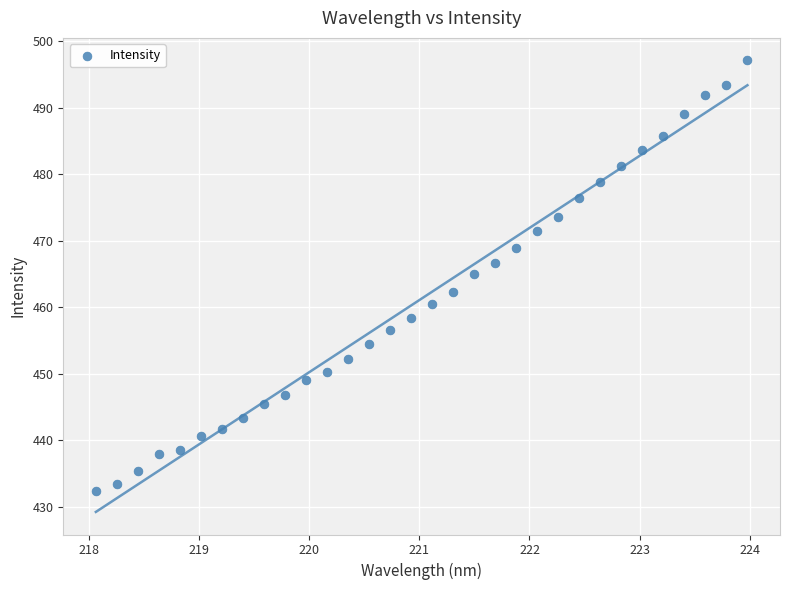

What is the range of Y values (max minus min)?

64.6